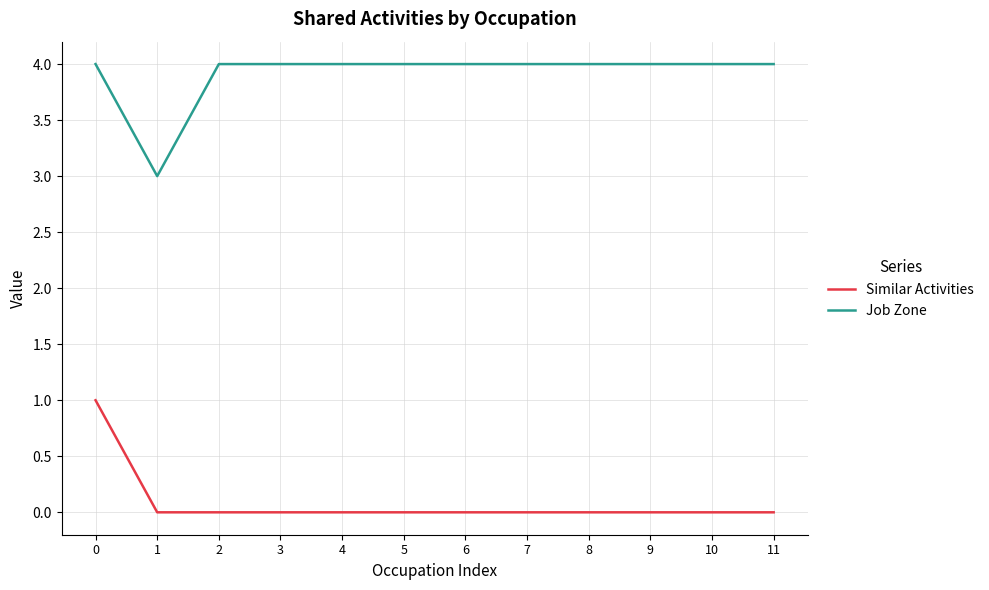

How many distinct data groups are displayed?

2